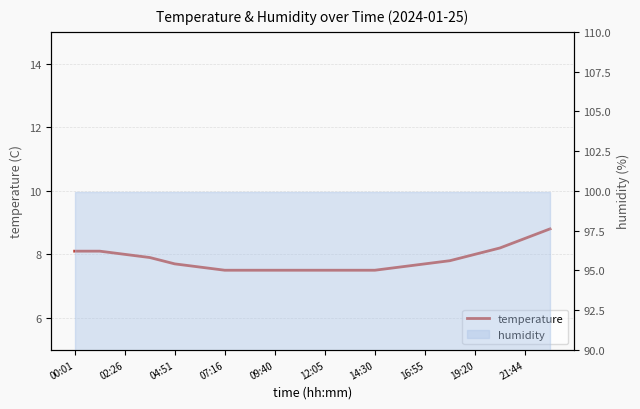

Reading left to right, extract all data points from this chart.

8.1	8.1	8.0	7.9	7.7	7.6	7.5	7.5	7.5	7.5	7.5	7.5	7.5	7.6	7.7	7.8	8.0	8.2	8.5	8.8